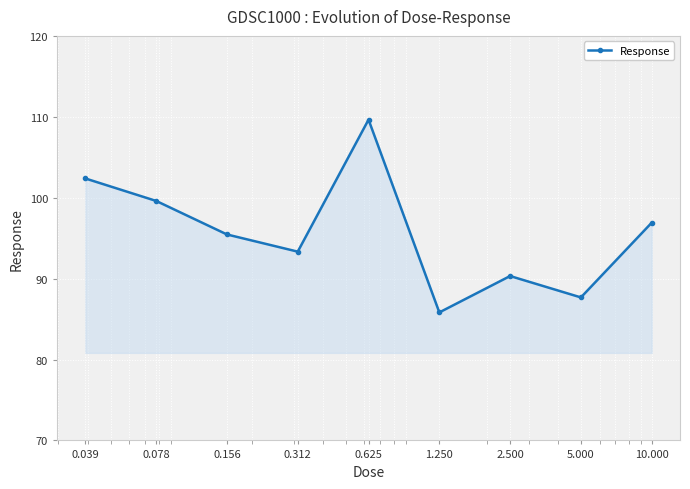

What is the value of the 4th point from the left?

93.3